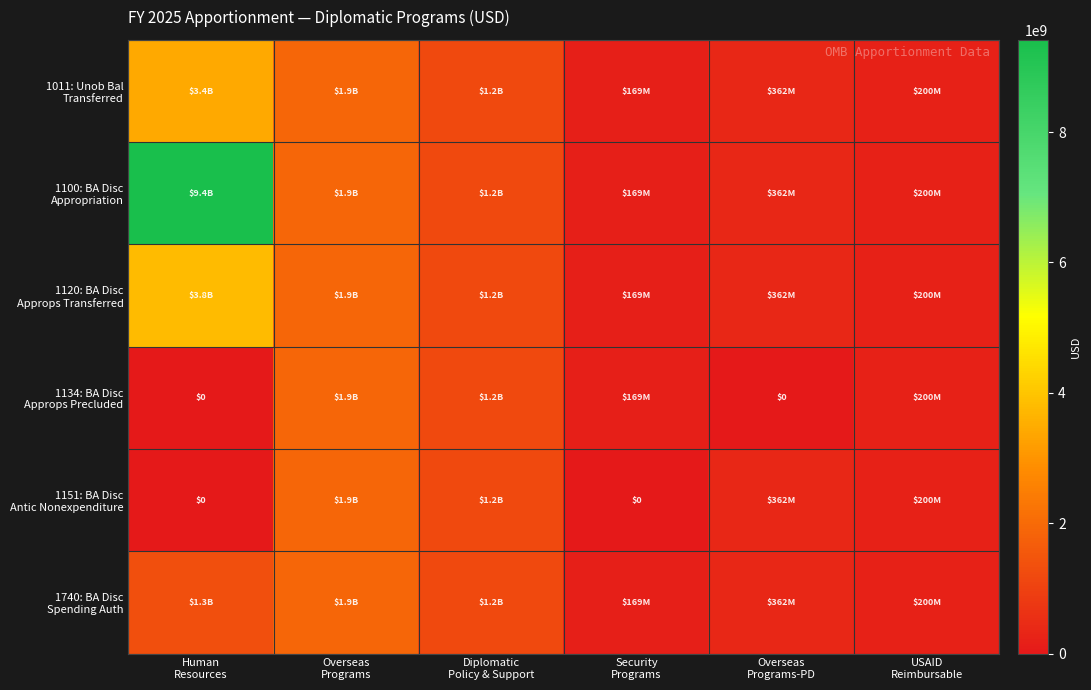

At which label does 1120: BA Disc Approps Transferred first exceed 1196722401?

Human Resources